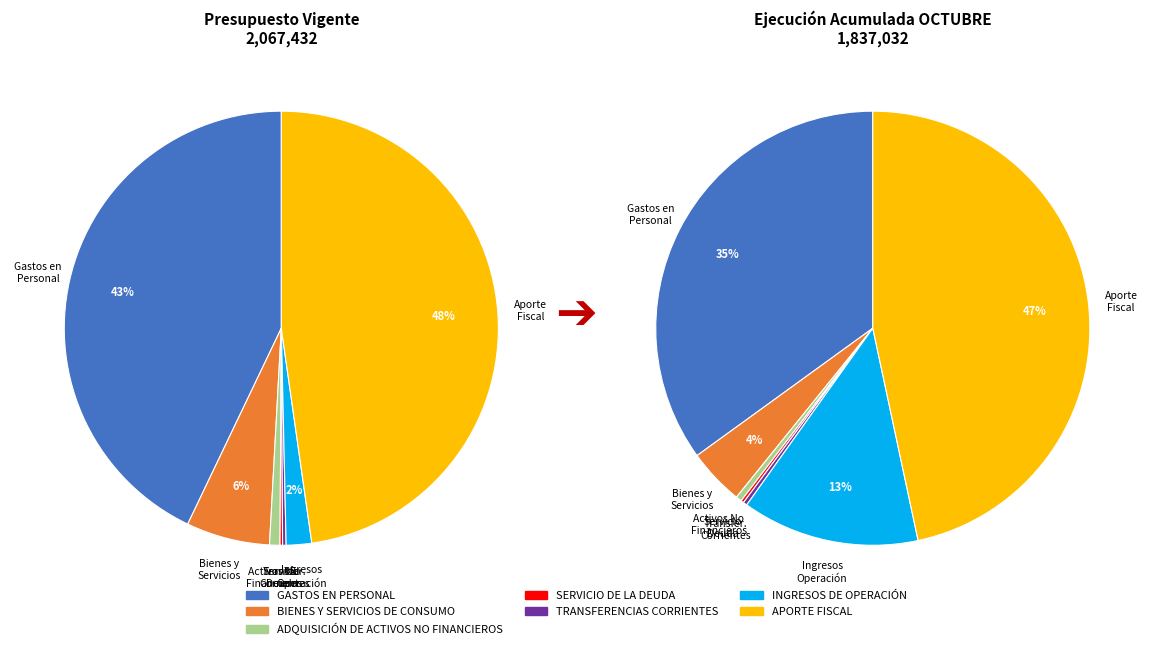

What is the change in value from ADQUISICIÓN DE ACTIVOS NO FINANCIEROS to SERVICIO DE LA DEUDA?

-4149